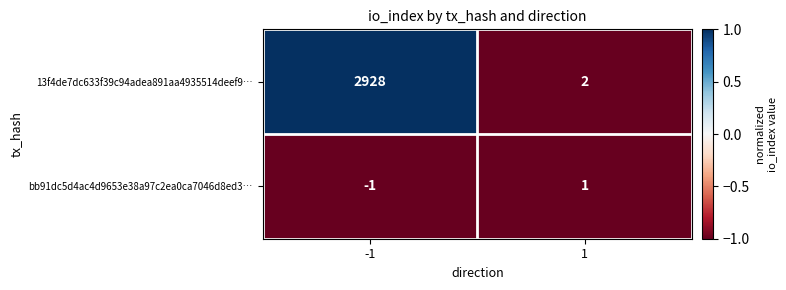

Which series has the widest spread of values?

13f4de7dc633f39c94adea891aa4935514deef9…